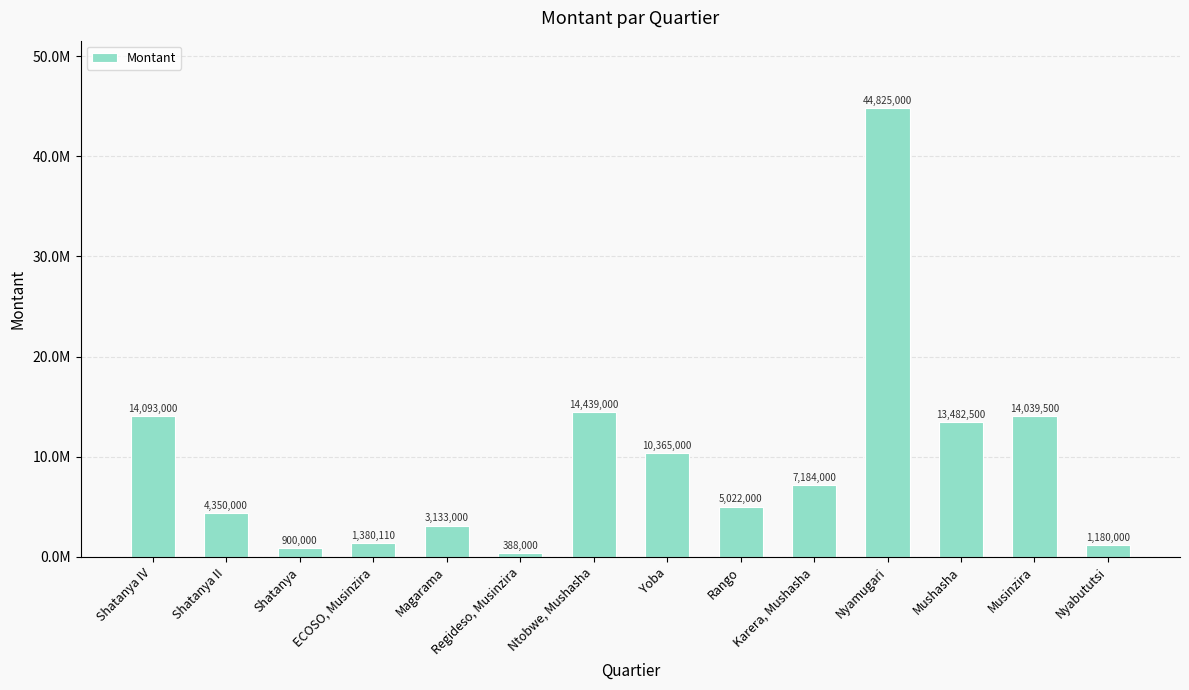

The chart shows a value of 8399445 at Rango. True or false?

False